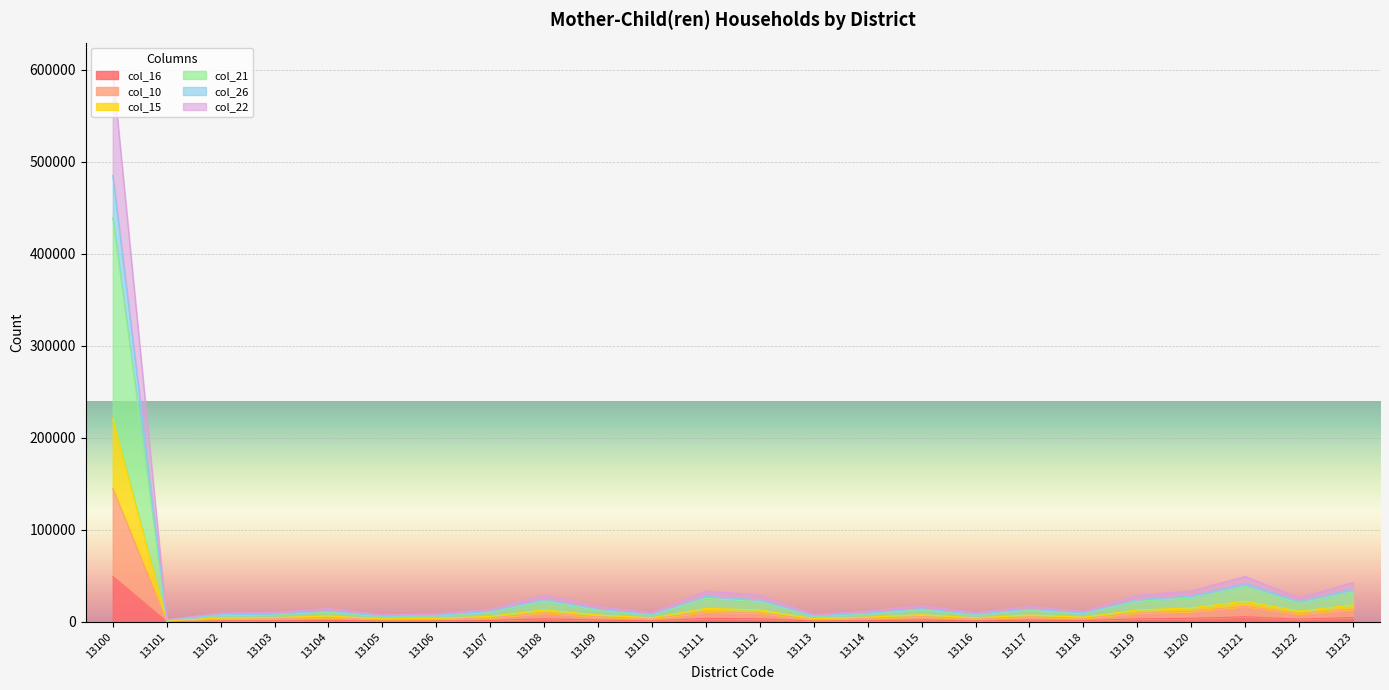

At which category is the sum across all series the highest?

13100